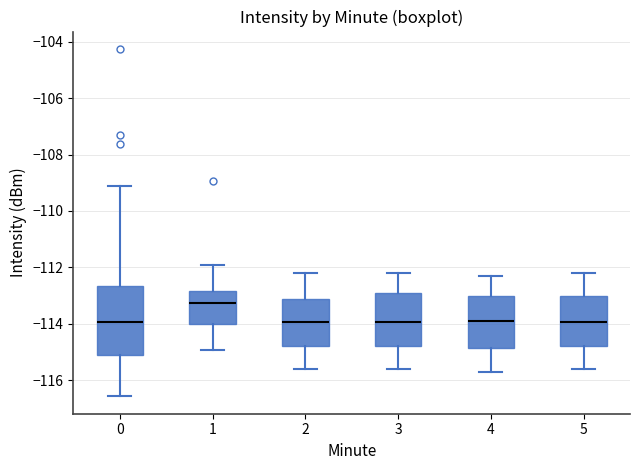

Which box has the highest median line?

1